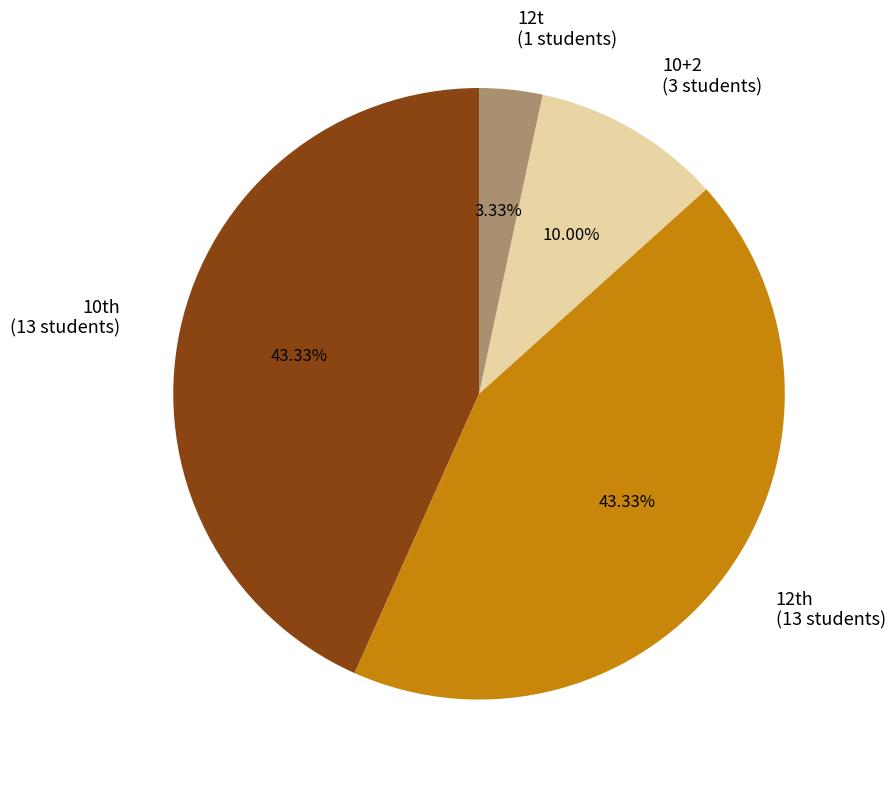

Count the number of slices in the pie.

4